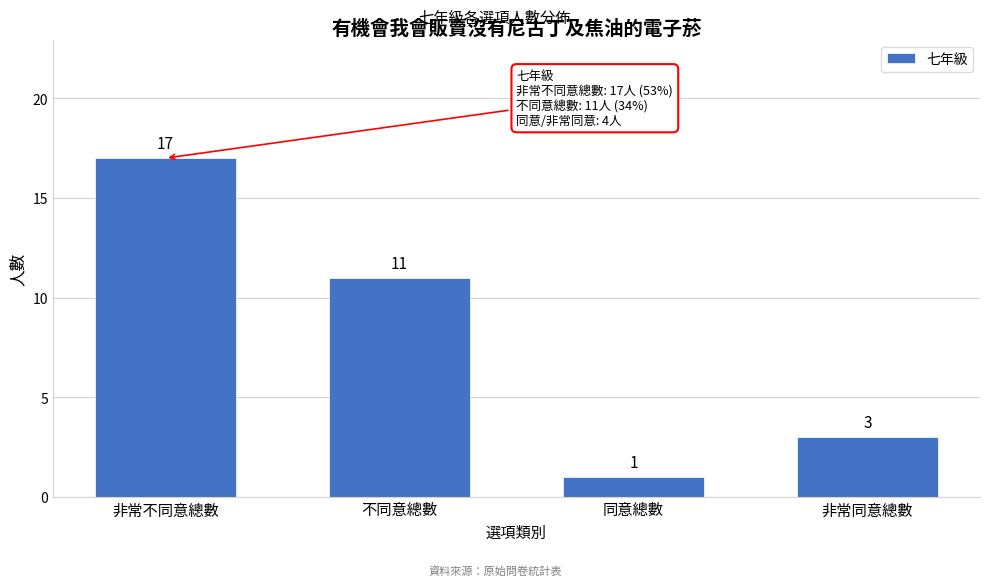

Reading left to right, list all the values displayed in this chart.

非常不同意總數=17	不同意總數=11	同意總數=1	非常同意總數=3